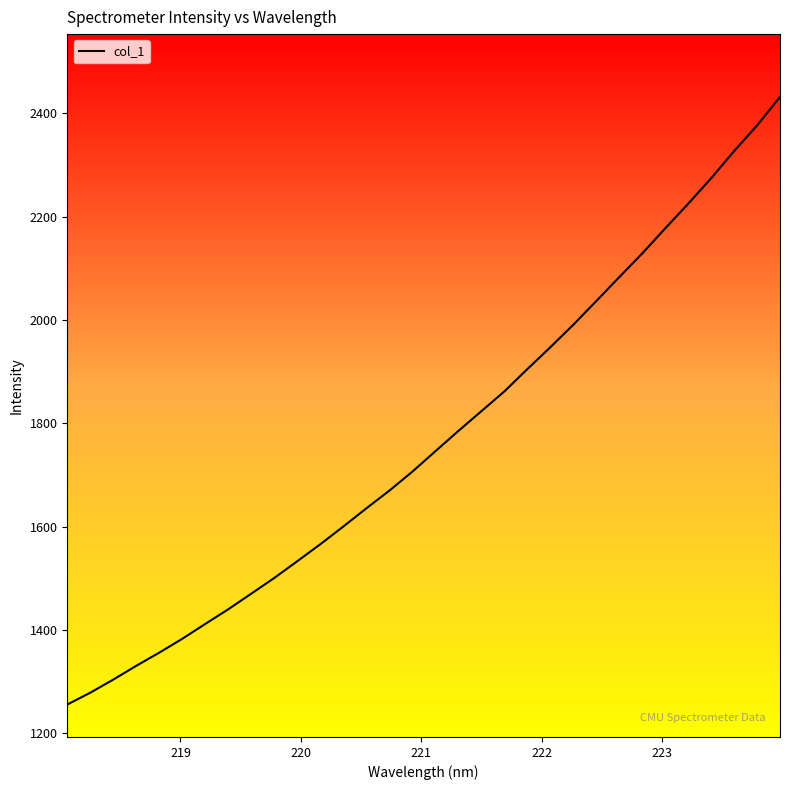

What is the maximum value shown in the chart?

2431.5